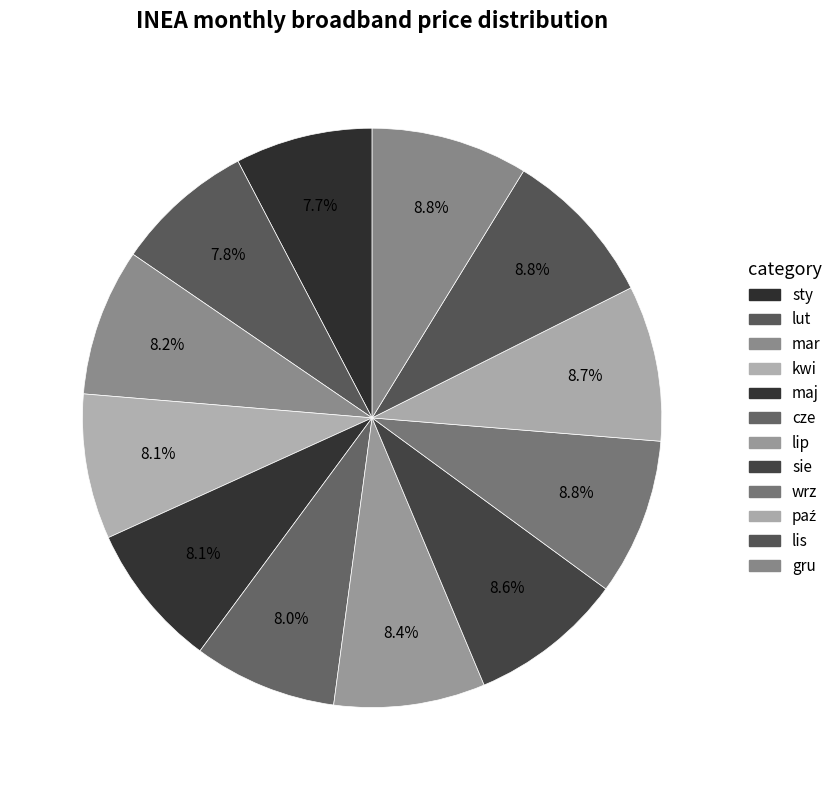

Between sty and paź, which is larger?

paź